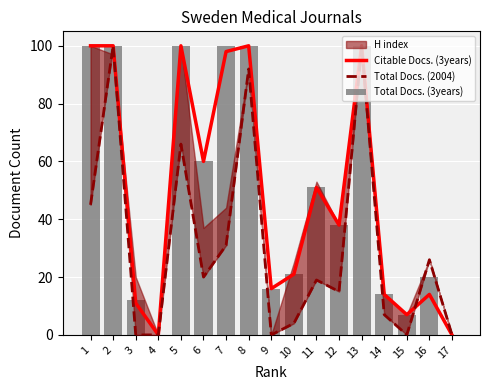

Which series has the widest spread of values?

Citable Docs. (3years)